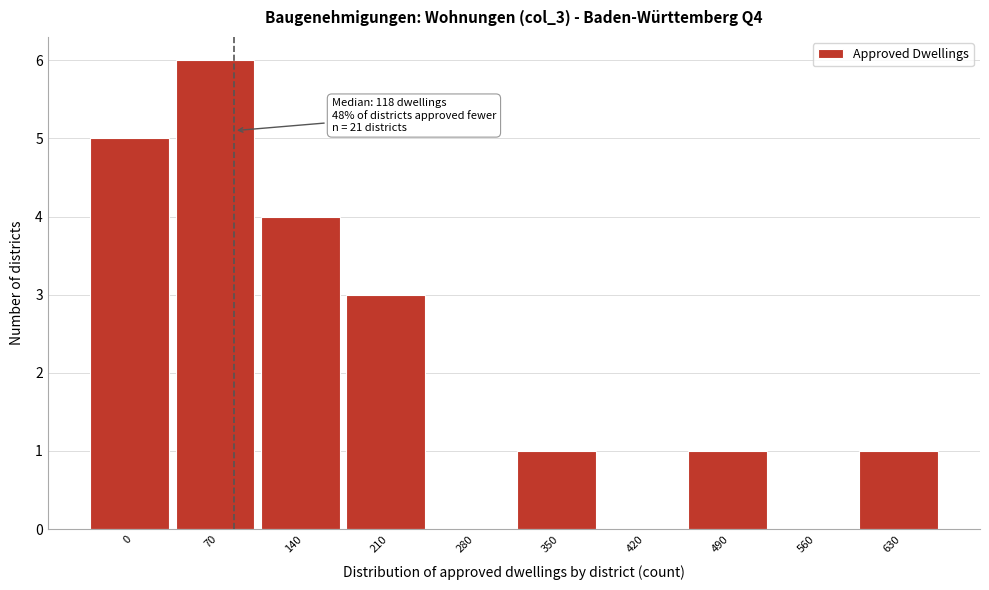

Reading left to right, what are all the values shown in this chart?

0=5	70=6	140=4	210=3	280=0	350=1	420=0	490=1	560=0	630=1